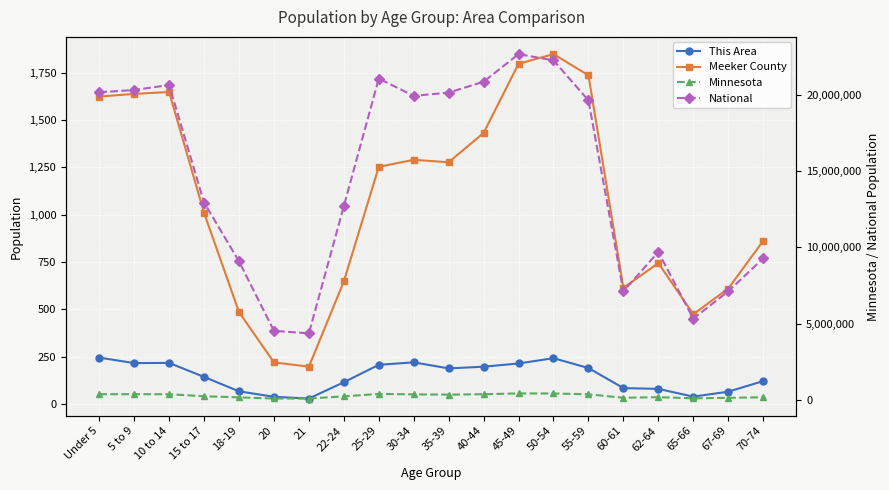

What is the difference between the highest and lowest values at 20?

4519090